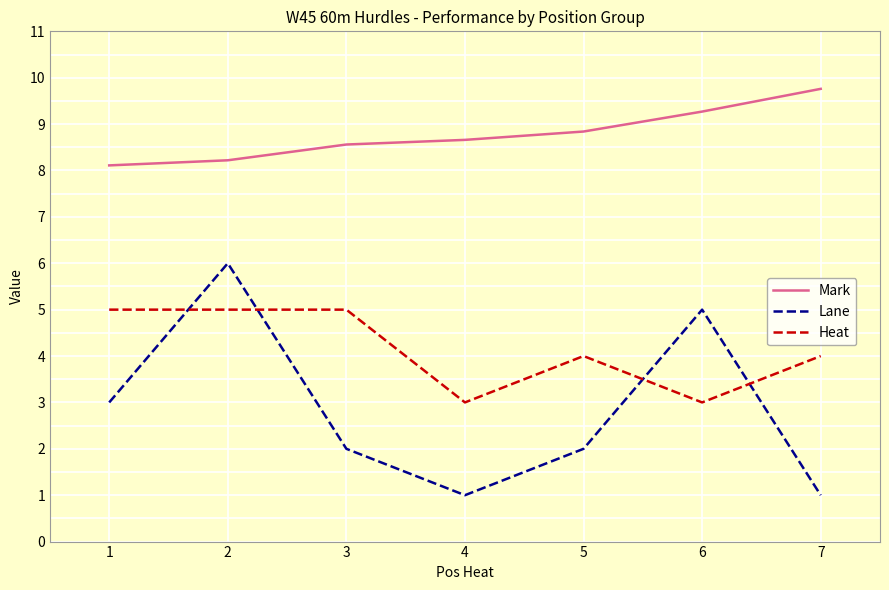

Which series changed the most between 1 and 2?

Lane